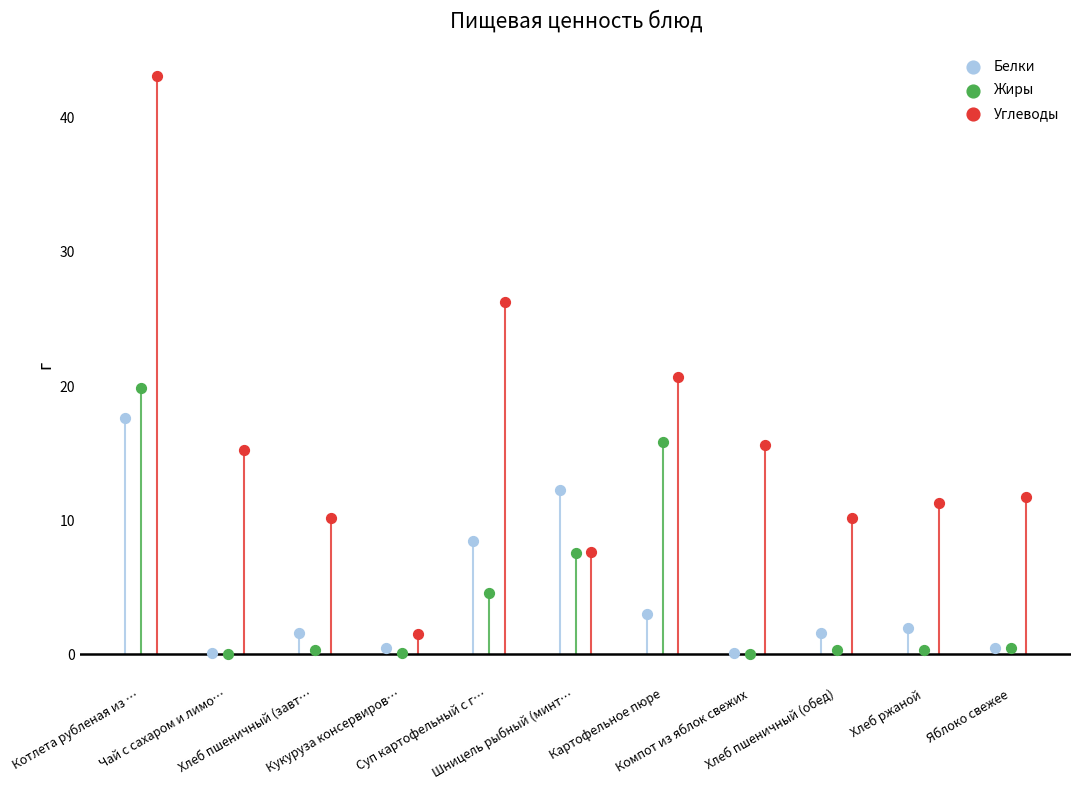

Which series reaches the maximum Y coordinate?

Углеводы